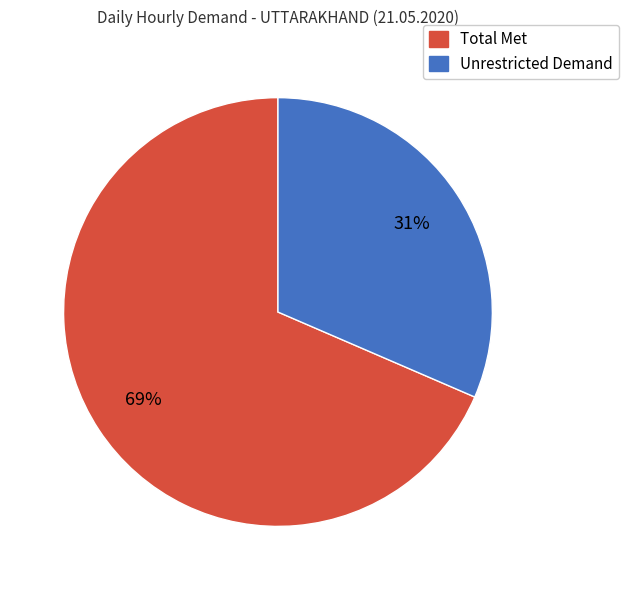

To the nearest percent, what is the average slice percentage?

50%